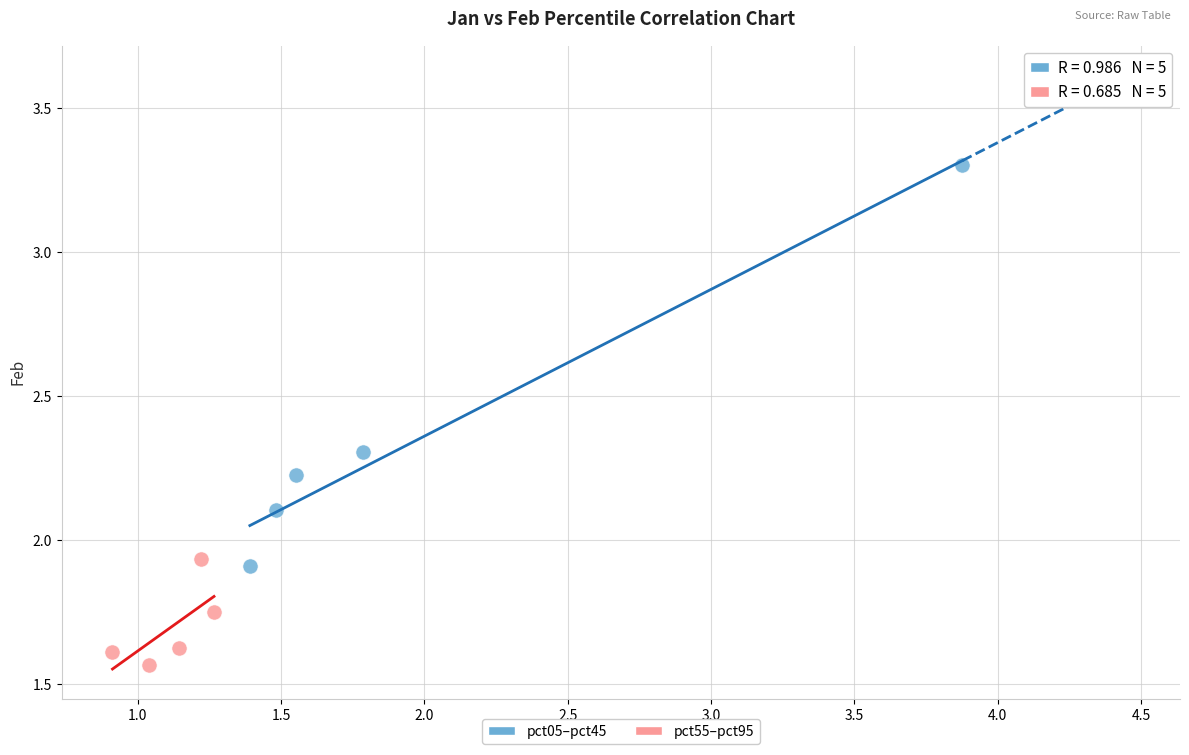

Which series has the widest spread of Y values?

pct05–pct45